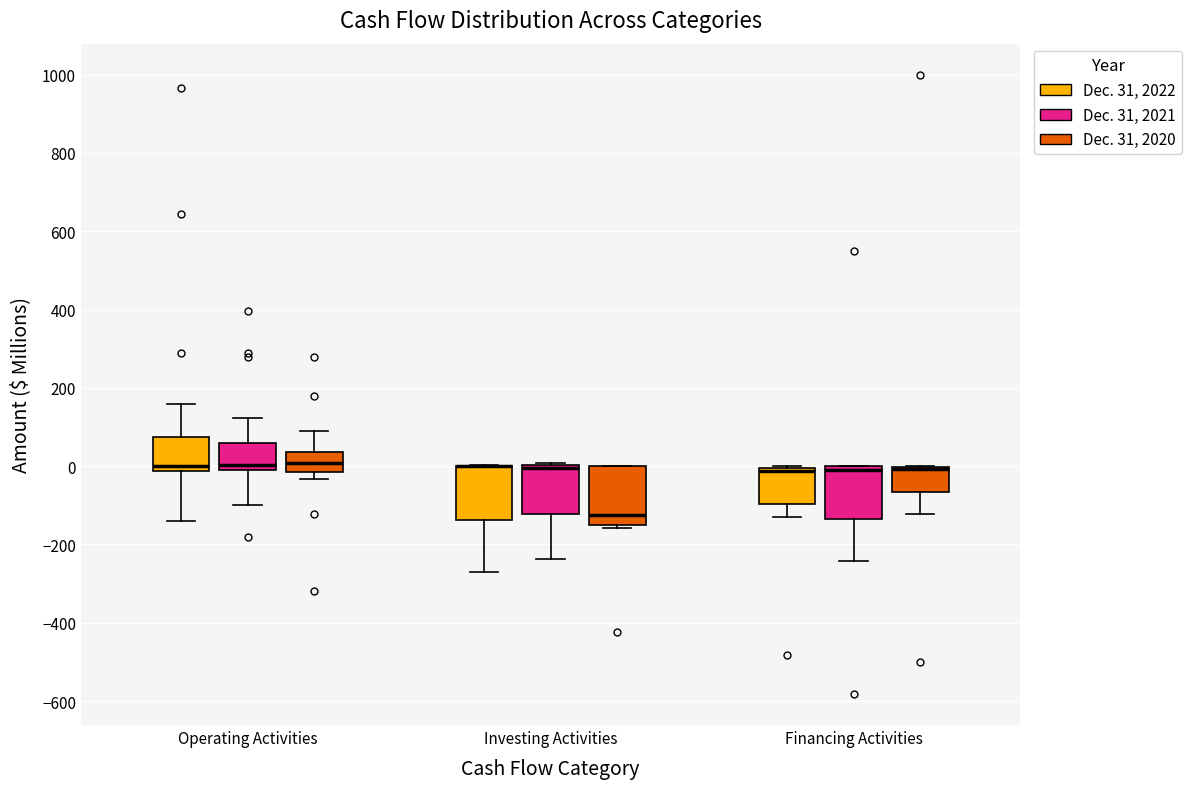

Reading left to right, transcribe this box plot: for each box, give where its median line is, the range the box spans, and where its two whiskers end, as read against the y-axis. The values are not printed on the chart, so give them approximately, as read against the axis.

Operating Activities (Dec. 31, 2022): median 0, box -20 to 80, whiskers -140 to 160
Operating Activities (Dec. 31, 2021): median 0 (just above the box's lower edge), box 0 to 60, whiskers -100 to 120
Operating Activities (Dec. 31, 2020): median 0, box -20 to 40, whiskers -40 to 100
Investing Activities (Dec. 31, 2022): median 0 (drawn on the box's upper edge), box -140 to 0, whiskers -280 to 0
Investing Activities (Dec. 31, 2021): median 0 (just below the box's upper edge), box -120 to 0, whiskers -240 to 0
Investing Activities (Dec. 31, 2020): median -120, box -140 to 0, whiskers -160 to 0
Financing Activities (Dec. 31, 2022): median -20, box -100 to 0, whiskers -120 to 0
Financing Activities (Dec. 31, 2021): median 0 (just below the box's upper edge), box -140 to 0, whiskers -240 to 0
Financing Activities (Dec. 31, 2020): median 0 (drawn on the box's upper edge), box -60 to 0, whiskers -120 to 0